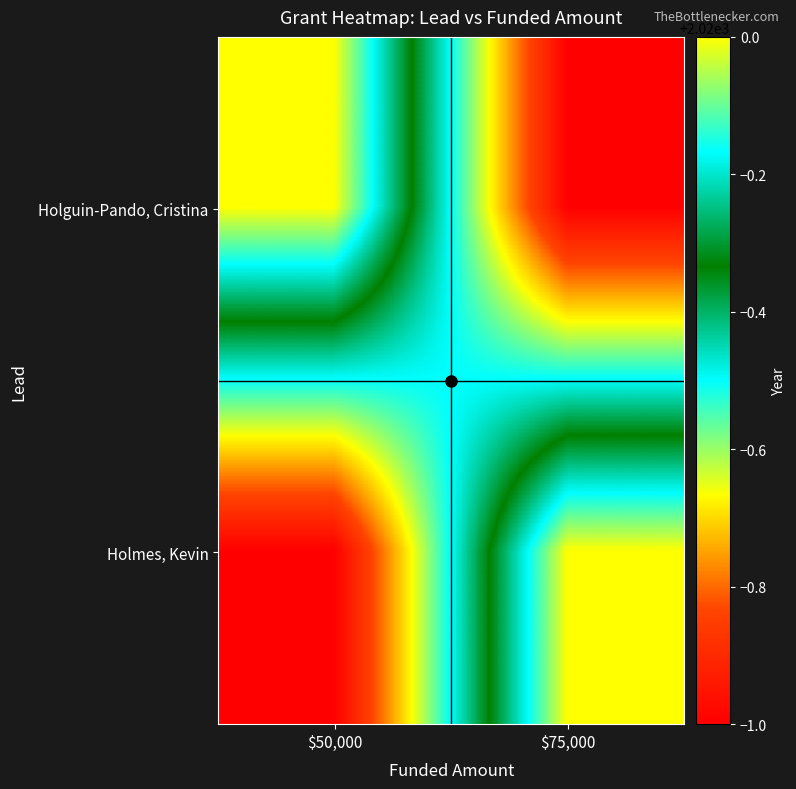

How many categories are shown in the chart?

2